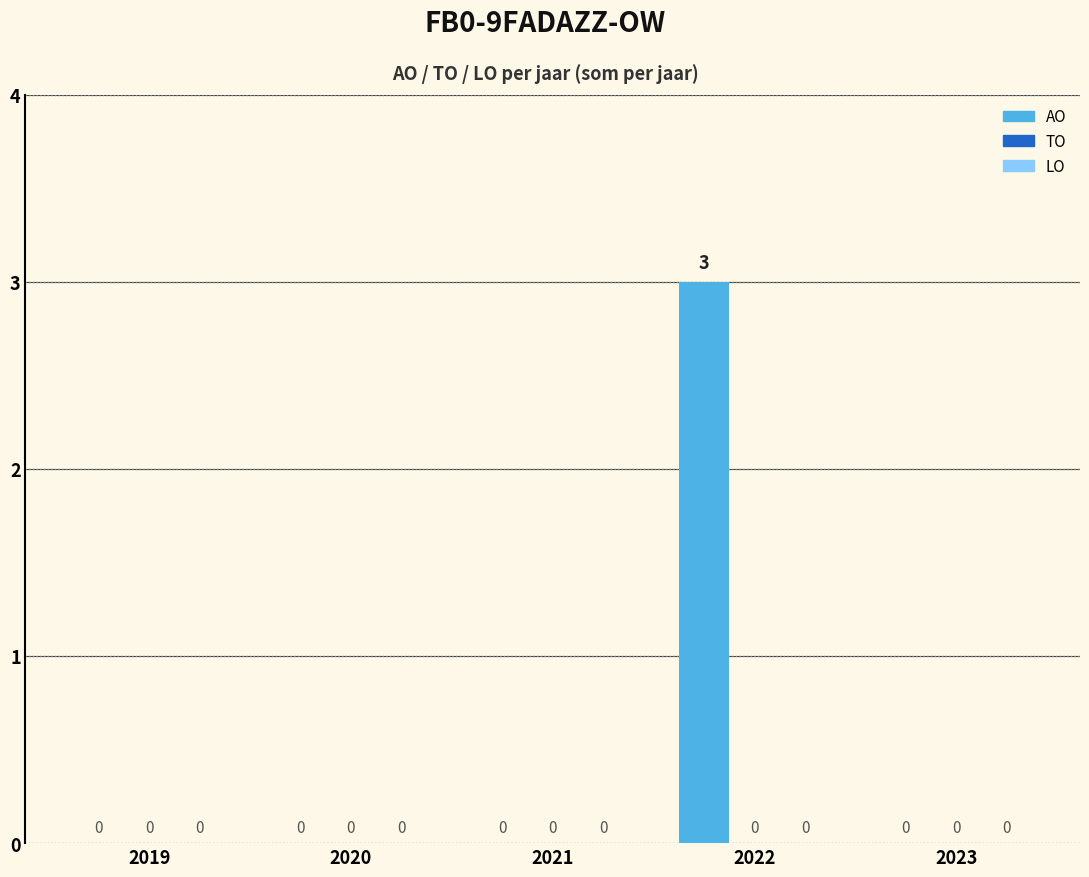

The value at 2022 is 3. True or false?

True